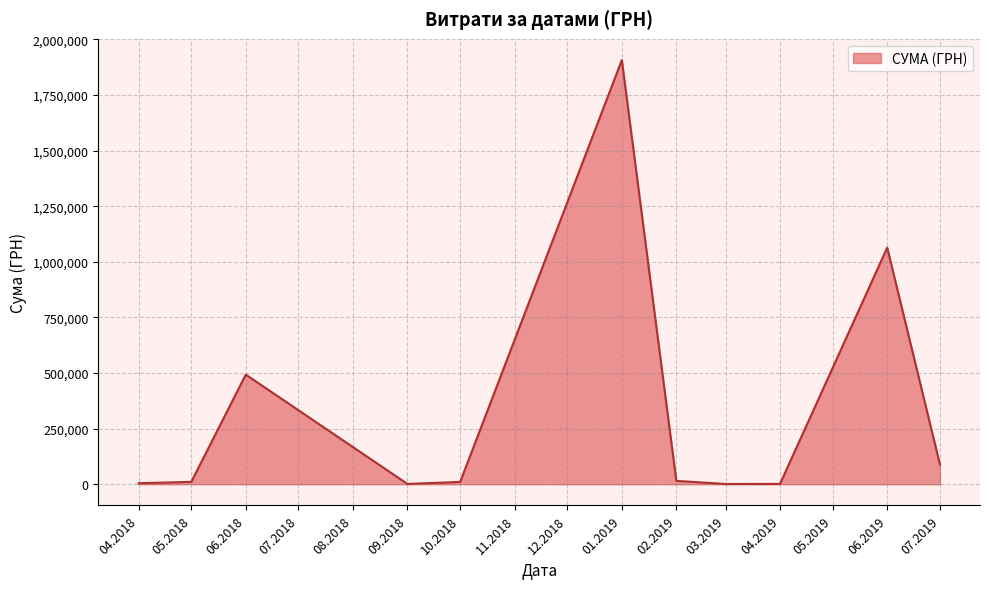

Between 07.2019 and 06.2018, which is larger?

06.2018